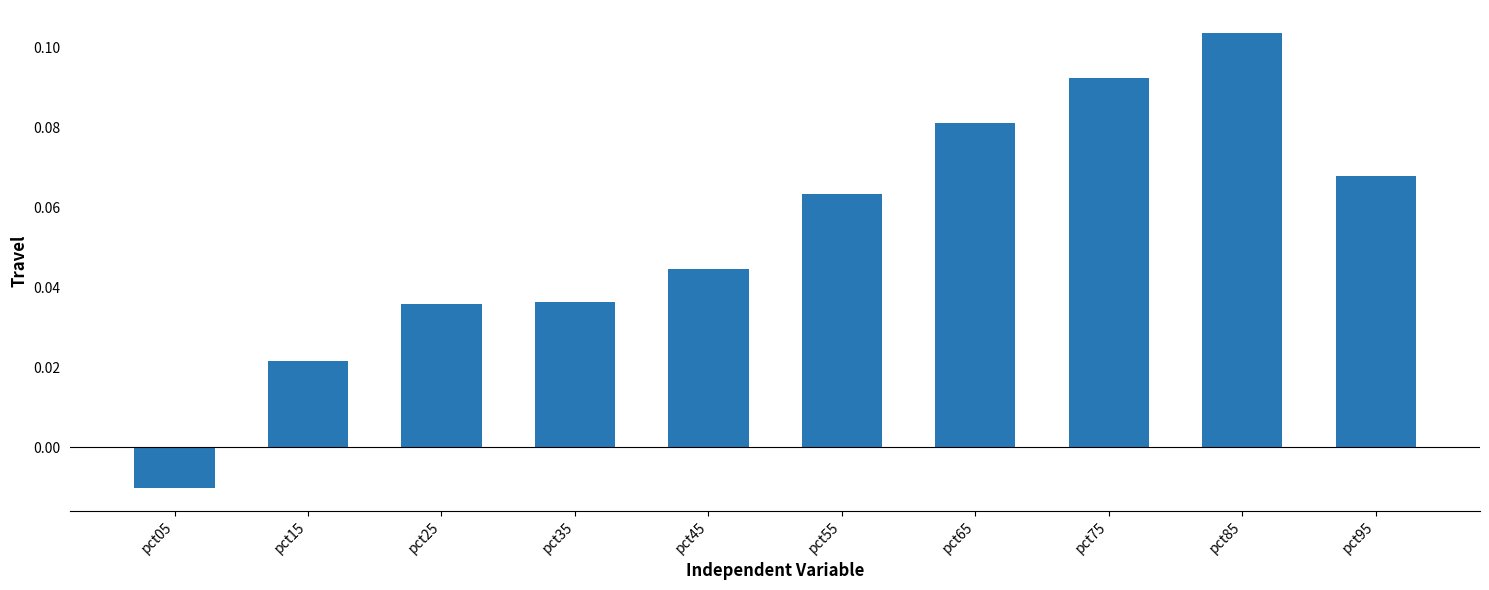

The value at pct45 is 0.1. True or false?

False